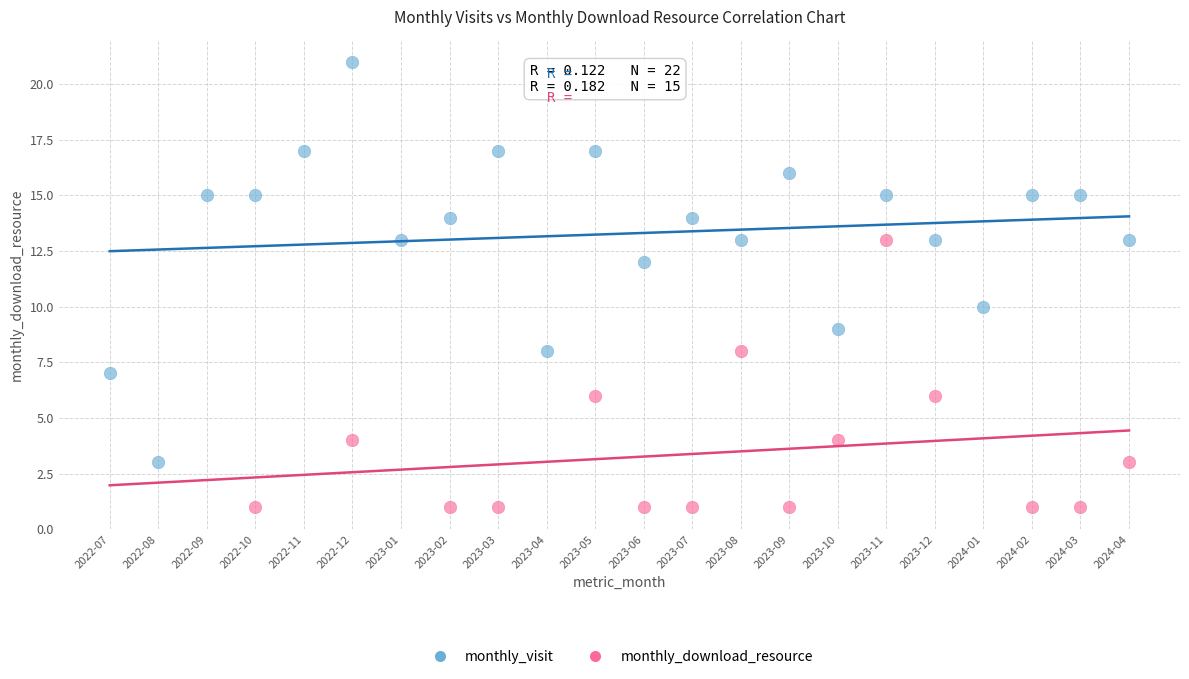

Which series reaches the maximum Y coordinate?

monthly_visit